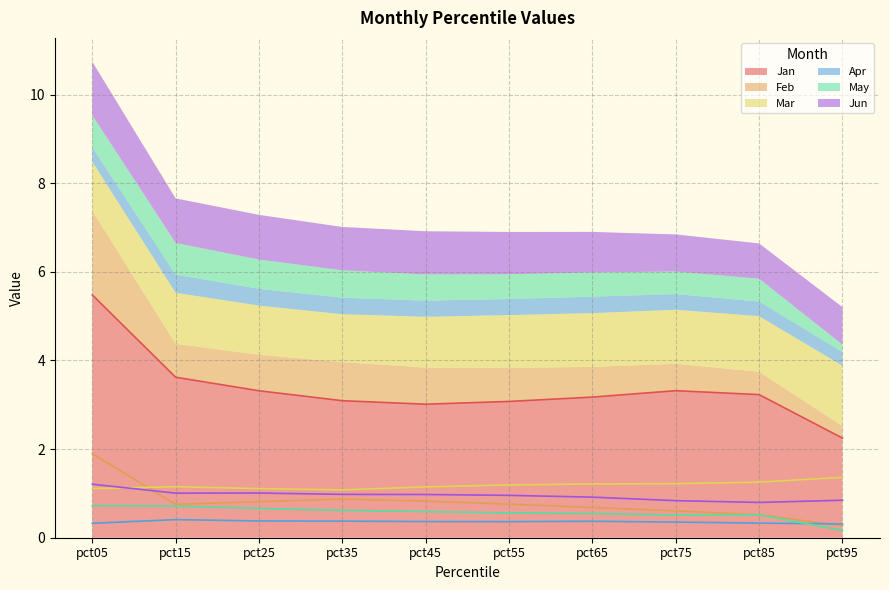

Where is the first local maximum for Jan?

pct75